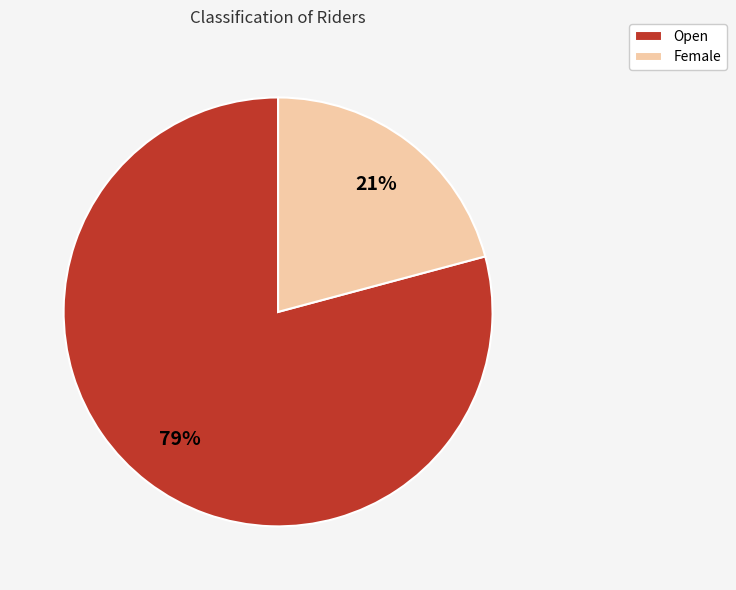

Which category has the smallest portion of the pie?

Female